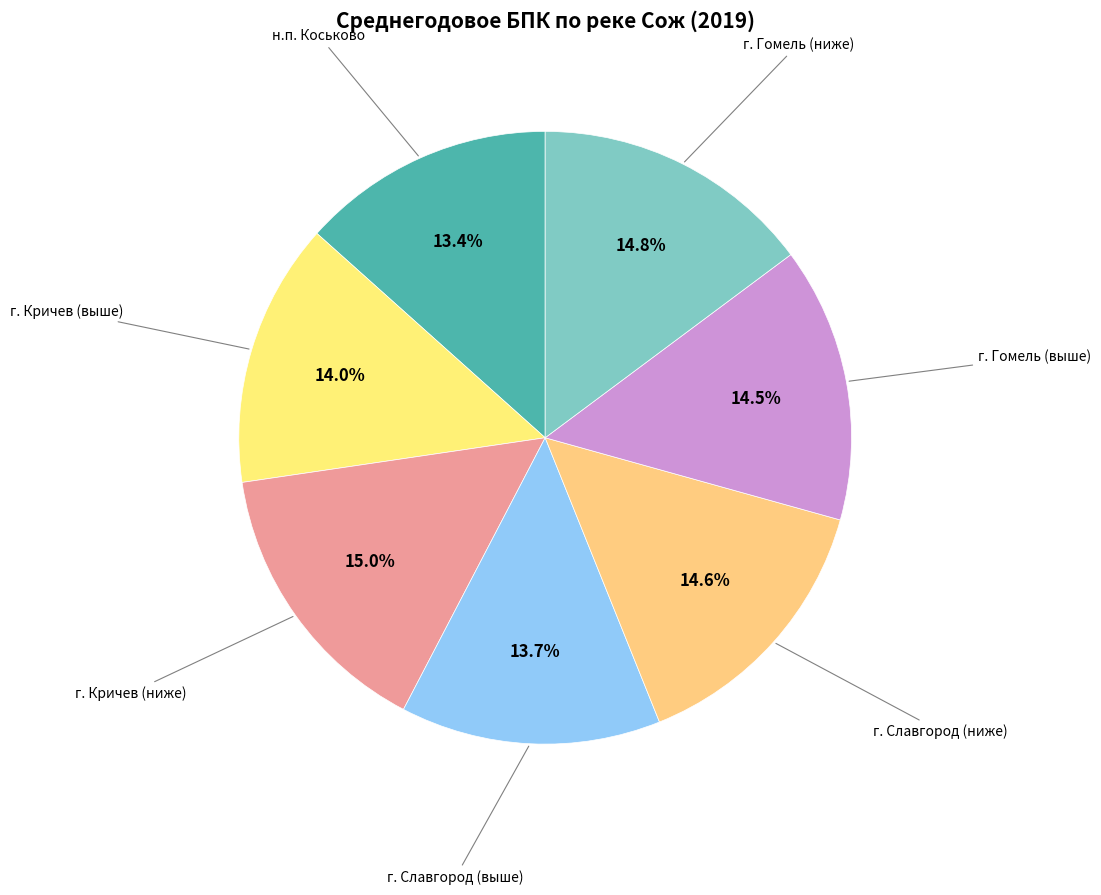

Count the number of slices in the pie.

7